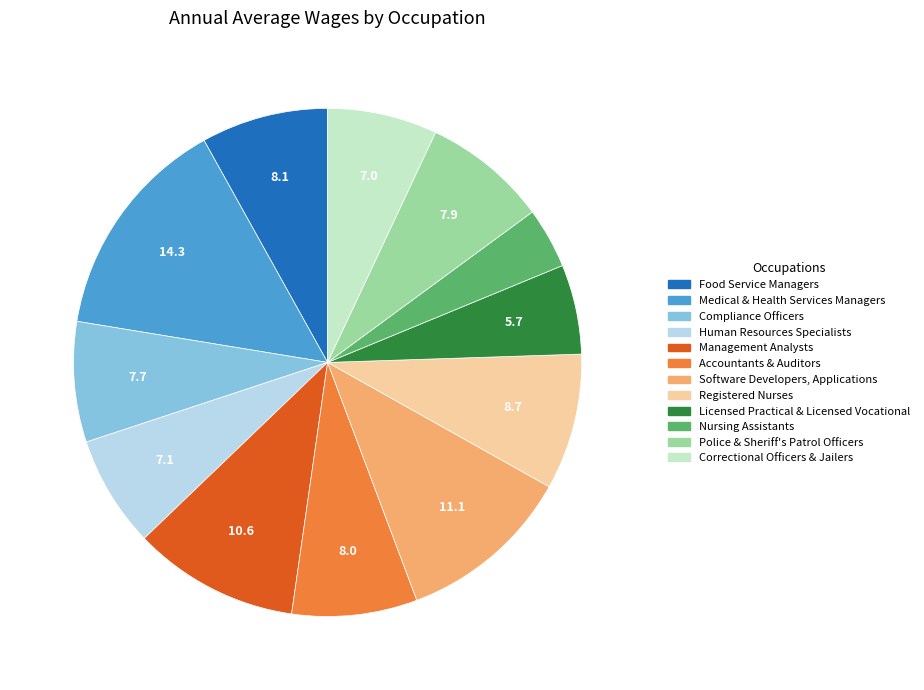

How many slices are in this pie chart?

12